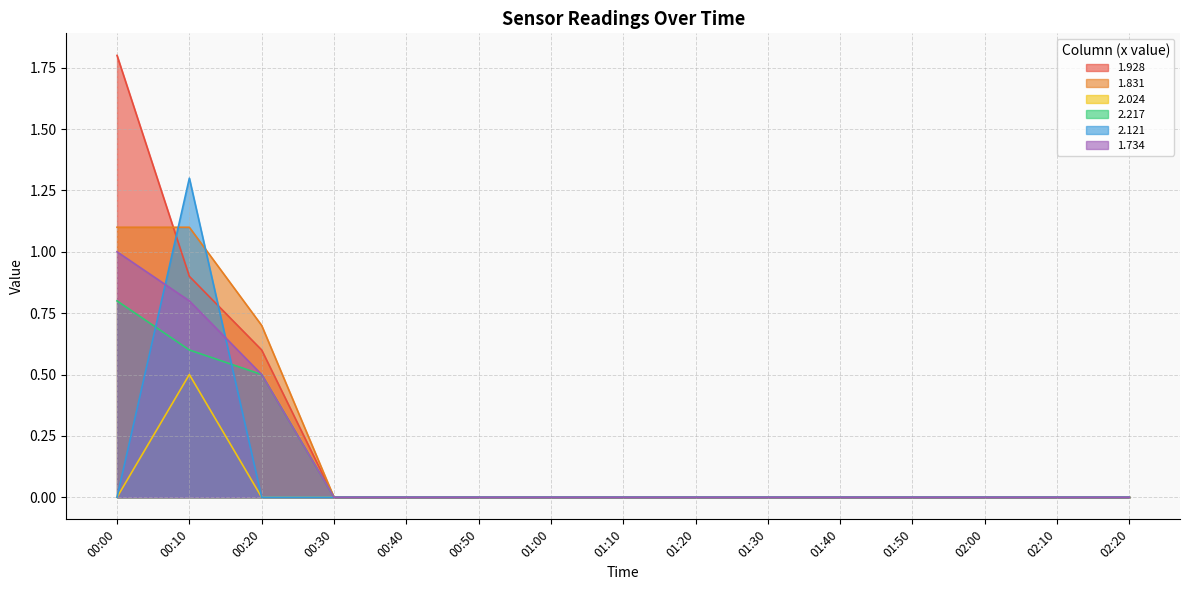

What is the label of the 2nd point from the right?

02:10